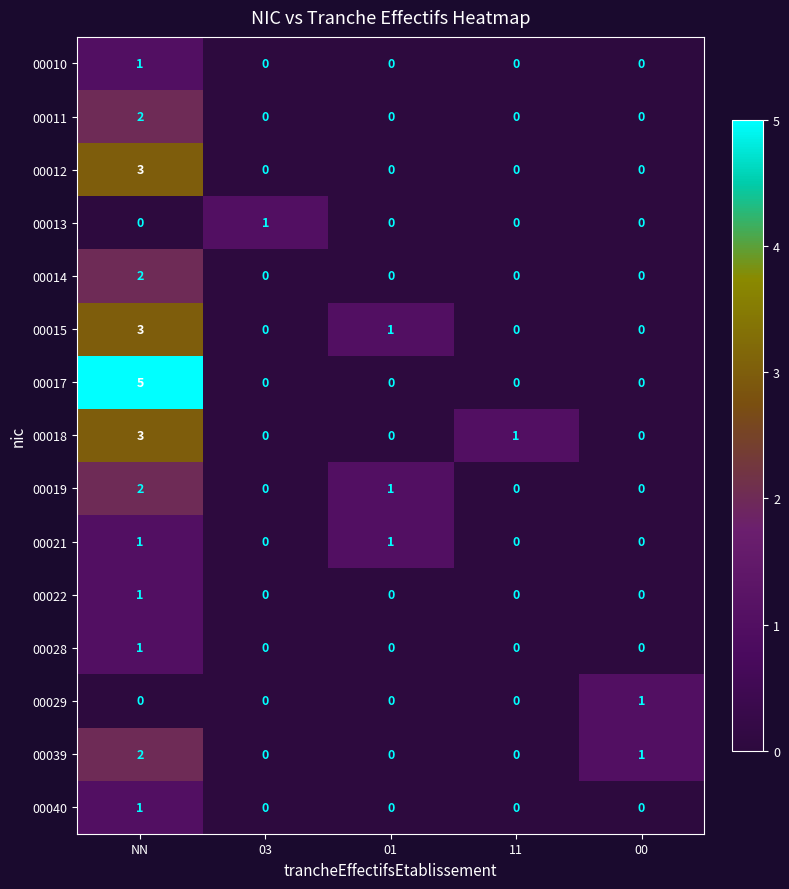

At which category is the sum across all series the highest?

NN